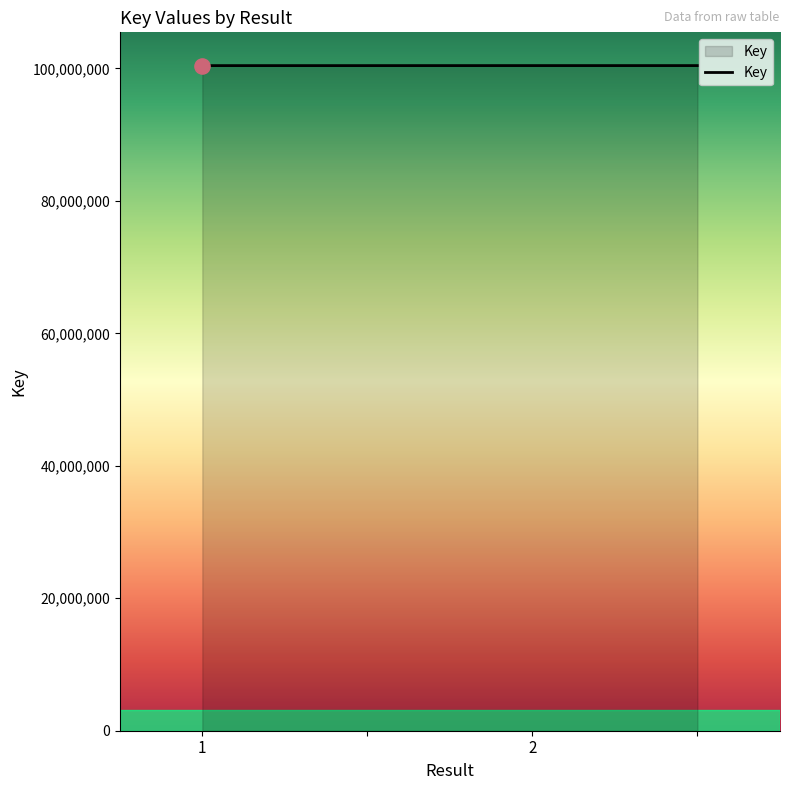

What is the minimum value shown in the chart?

100431444